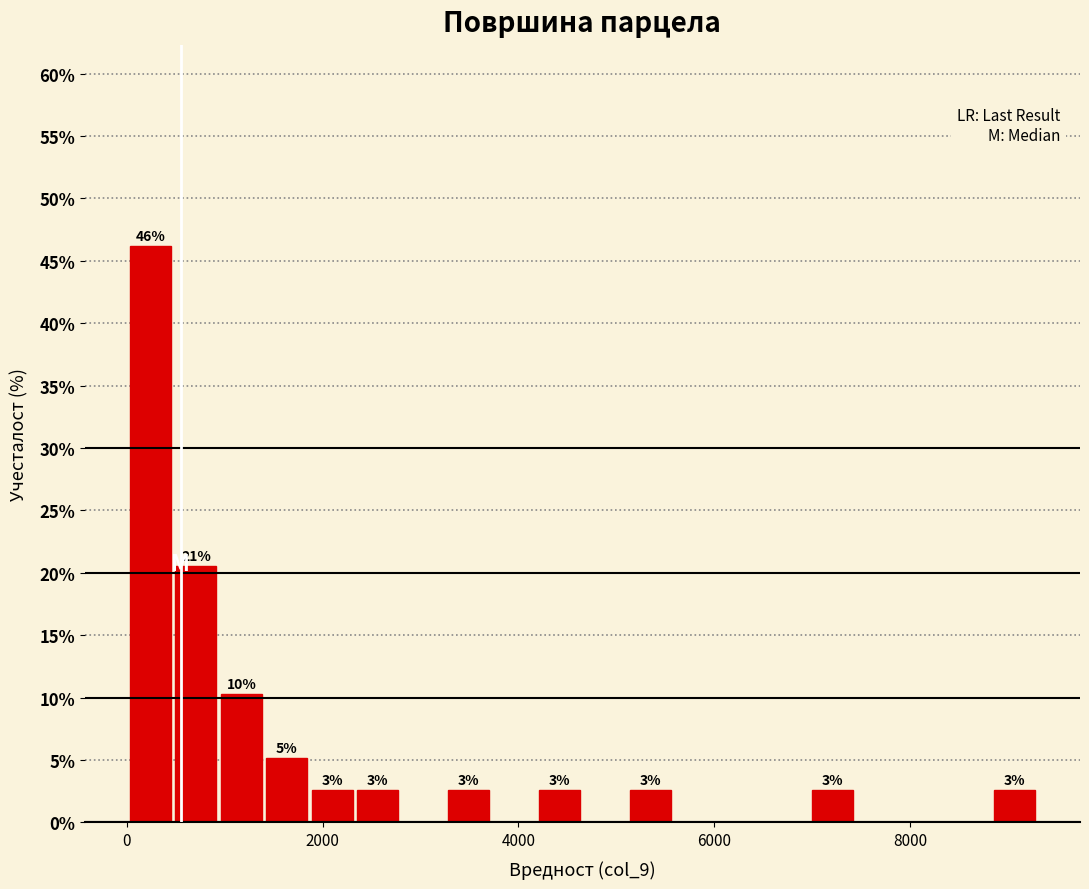

Around what value on the x-axis is the tallest bar? Give the approximate position of its centre, as read against the axis.

200